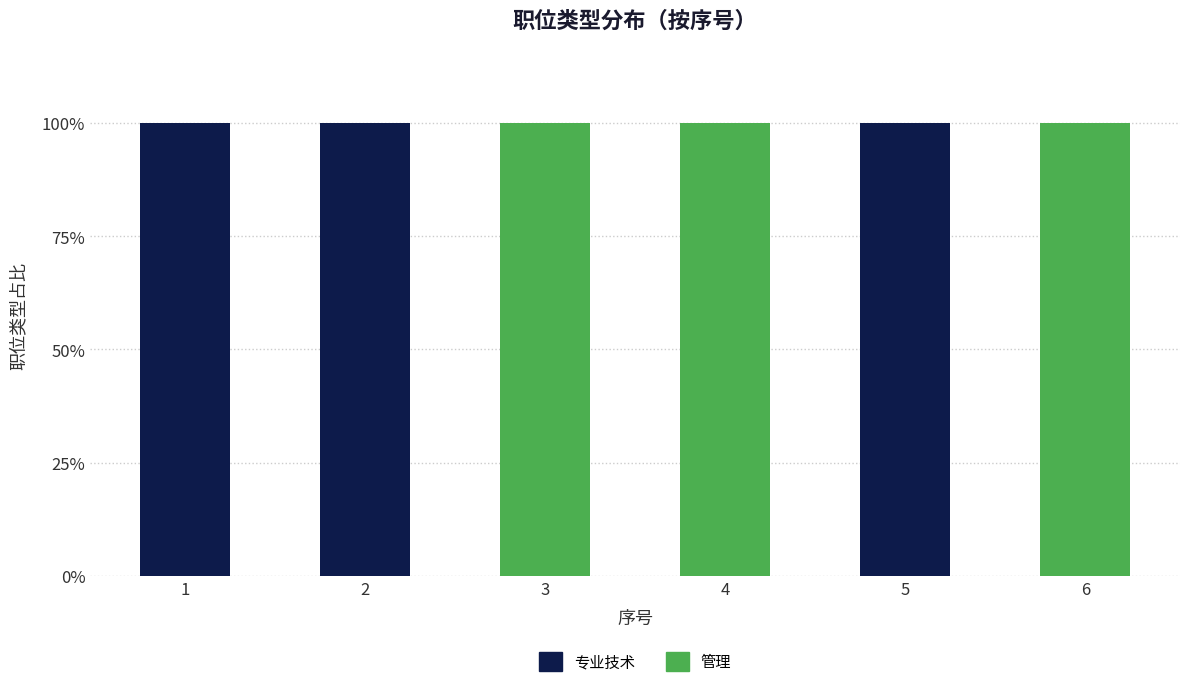

Are the bars horizontal?

No